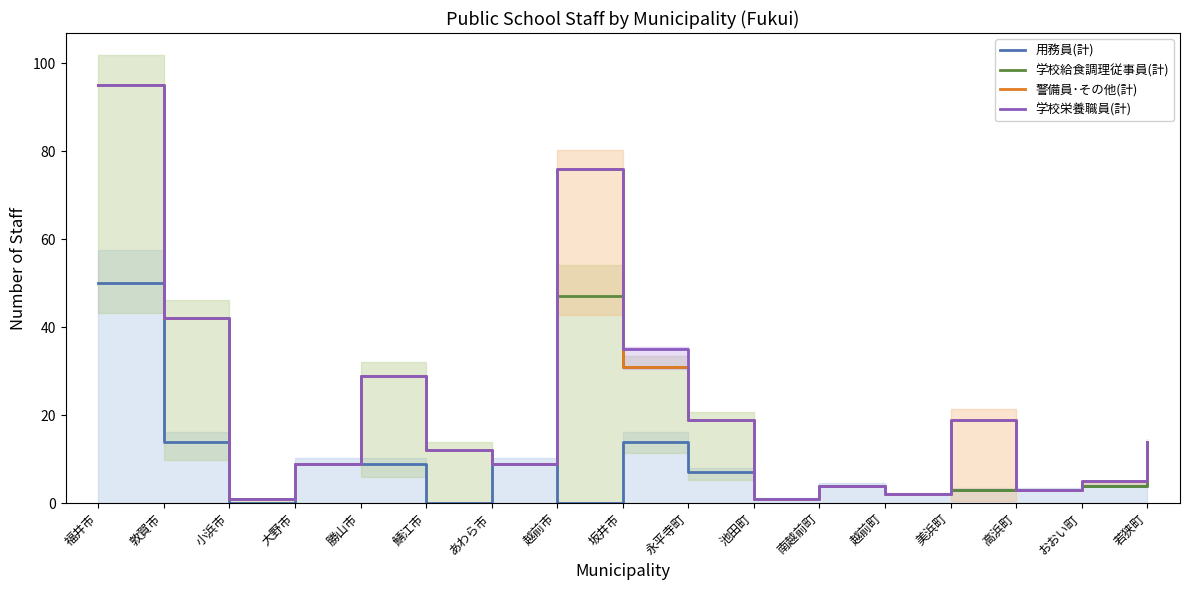

Which series changed the most between 坂井市 and 永平寺町?

学校栄養職員(計)